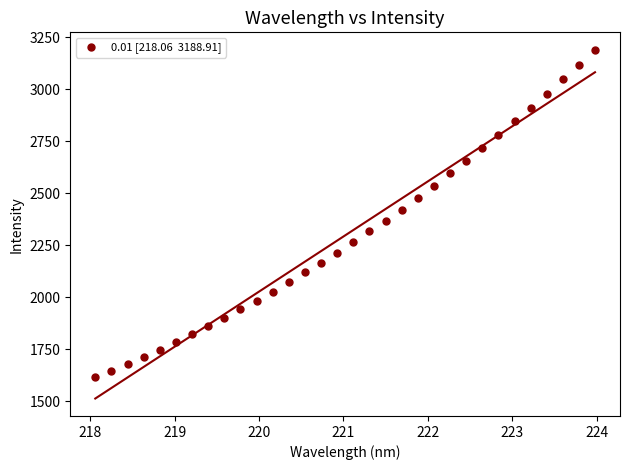

What is the range of Y values (max minus min)?

1573.3